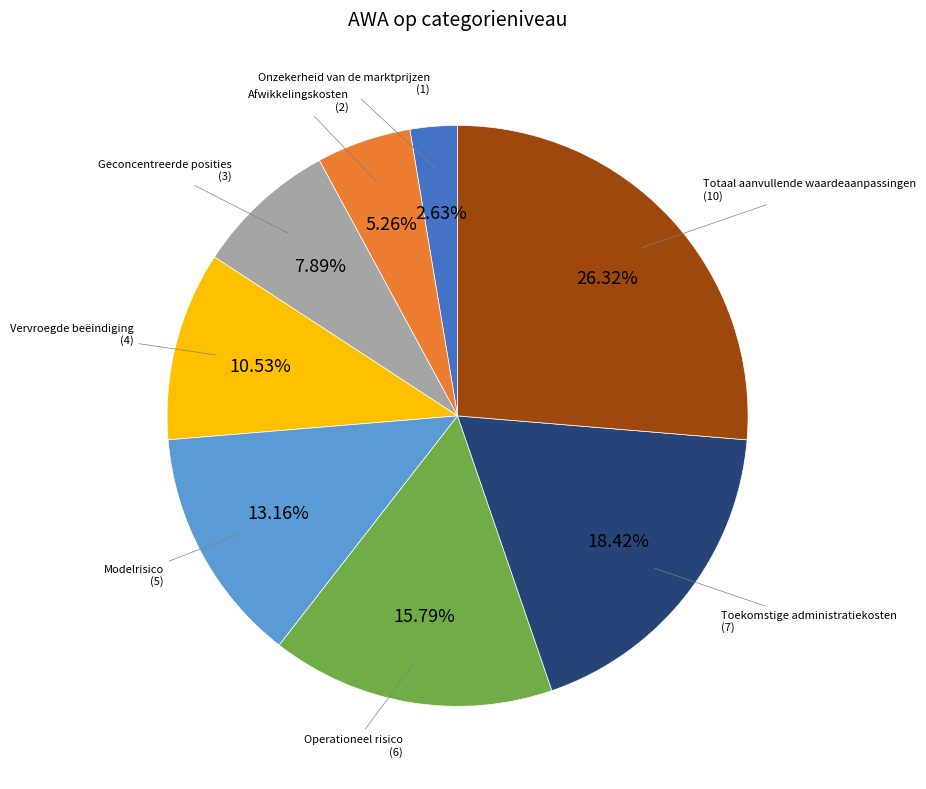

Does any single category account for the majority?

No